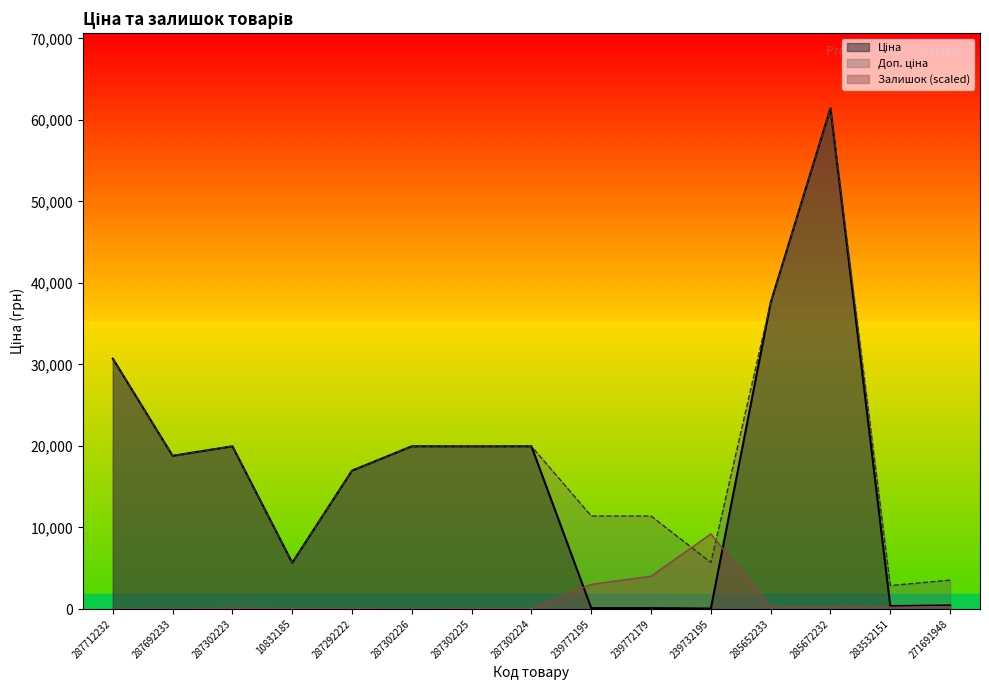

What is the average value of the Доп. ціна series?

19066.5